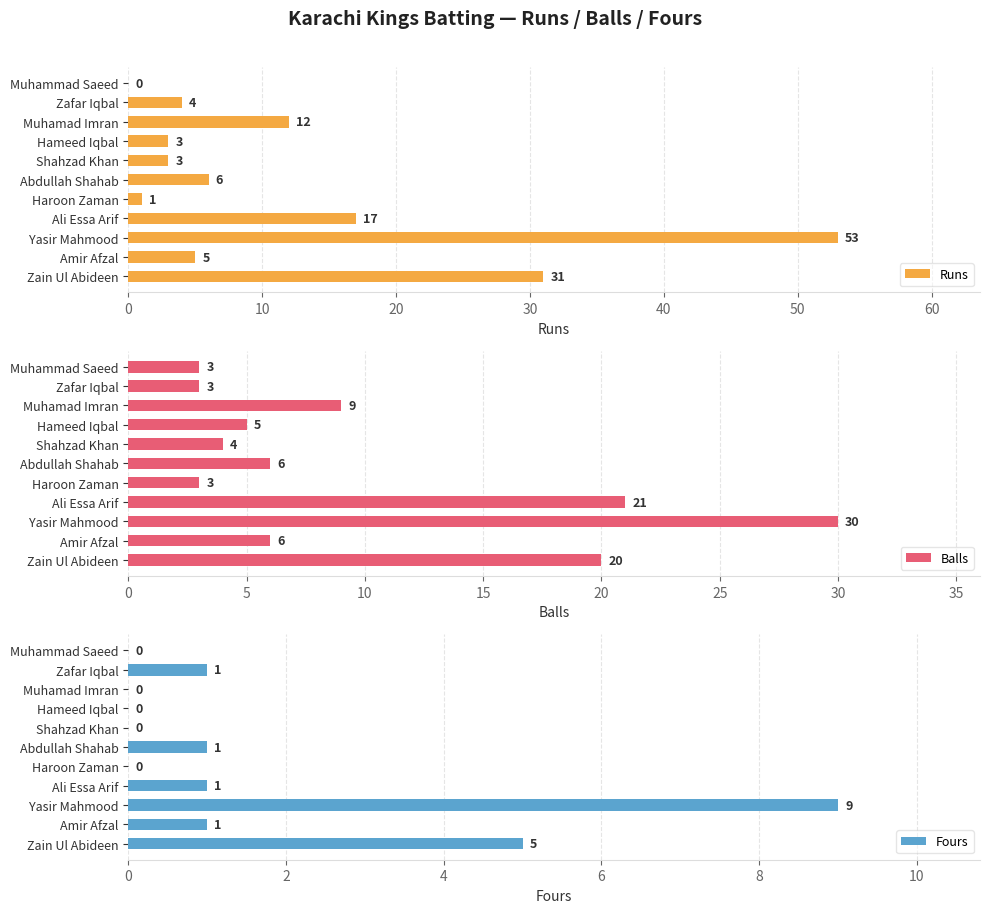

The value of Balls at Amir Afzal is 10. True or false?

False